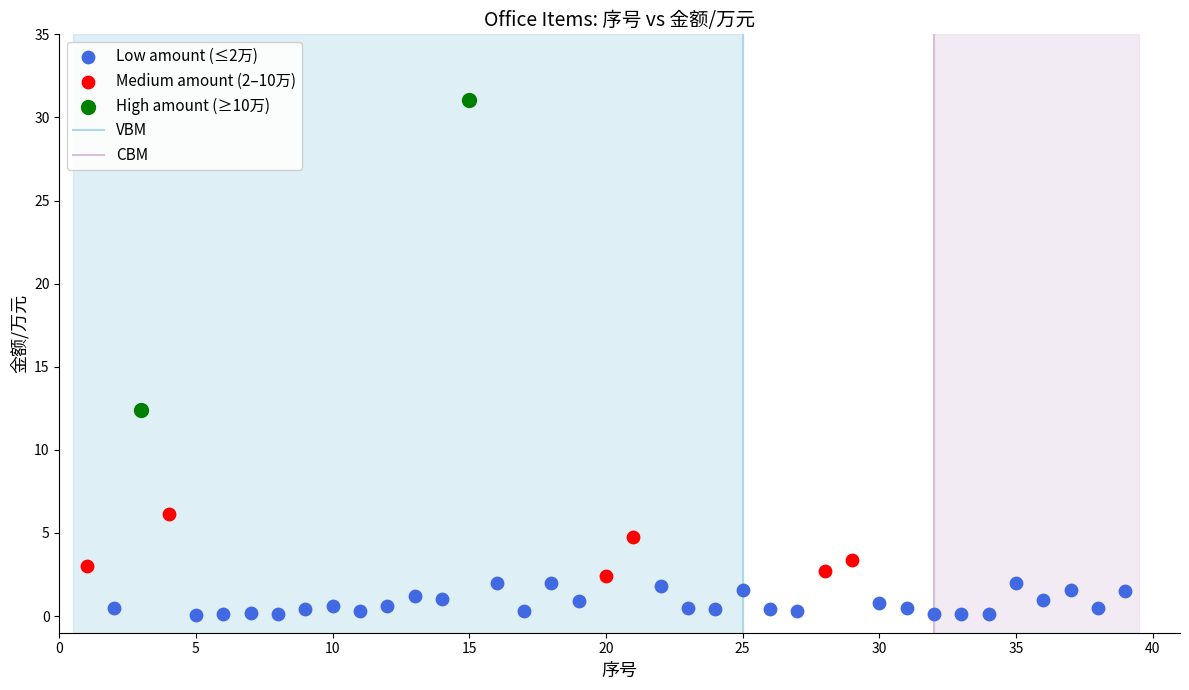

Which series contains the highest Y value?

High amount (≥10万)